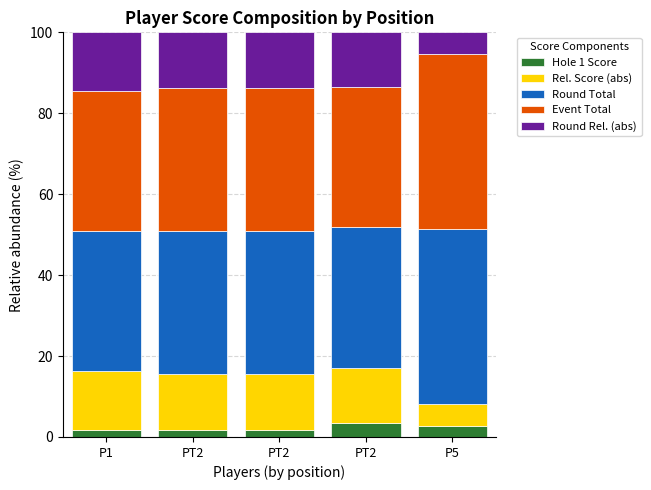

What is the label of the 5th bar from the right?

P1